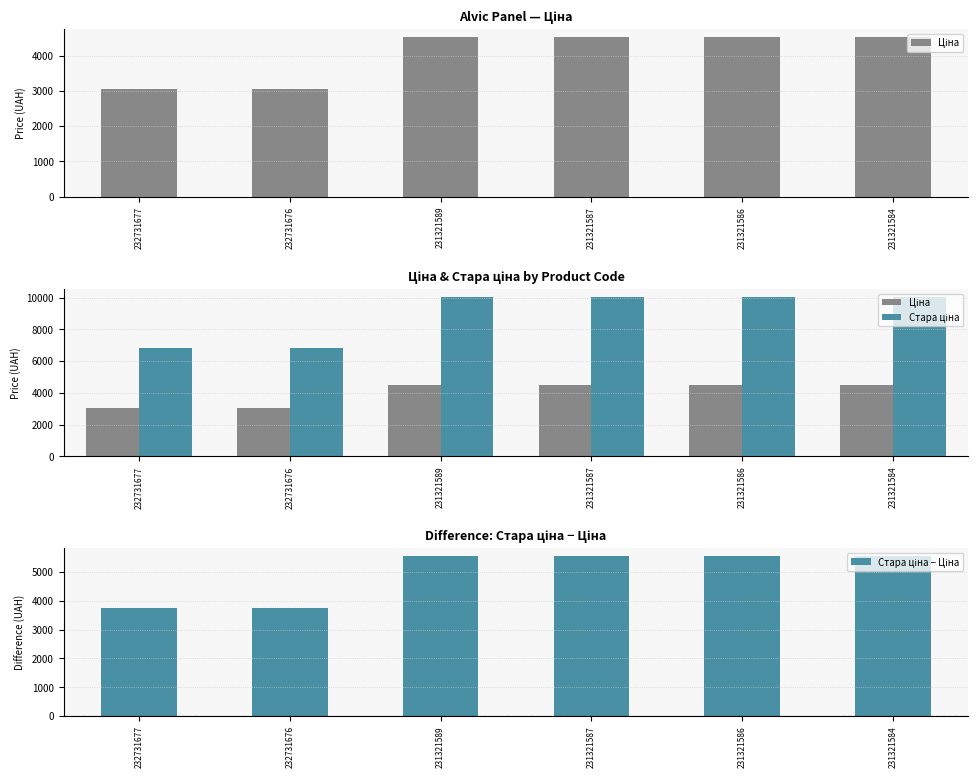

Reading left to right, extract all data points from this chart.

Ціна: 3059.7	3059.7	4524.7	4524.7	4524.7	4524.7
Стара ціна: 6799.2	6799.2	10054.8	10054.8	10054.8	10054.8
Стара ціна − Ціна: 3739.6	3739.6	5530.1	5530.1	5530.1	5530.1